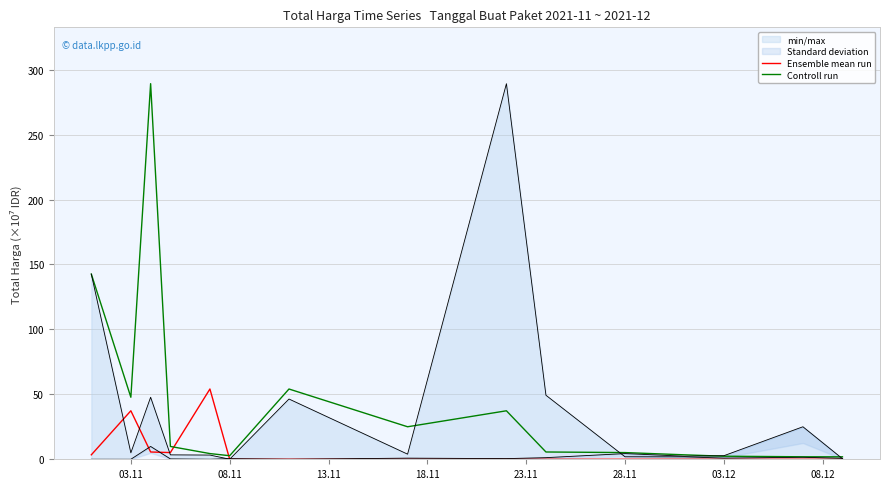

How many lines are shown in the chart?

2